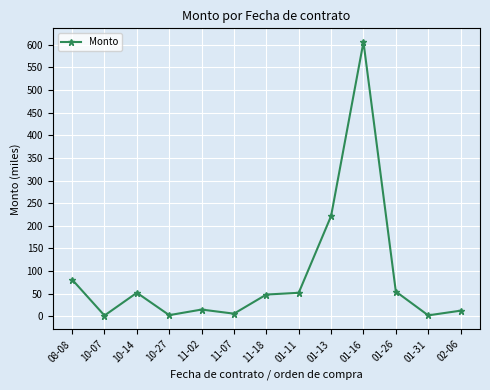

At which category does the chart reach its peak across all series?

01-16